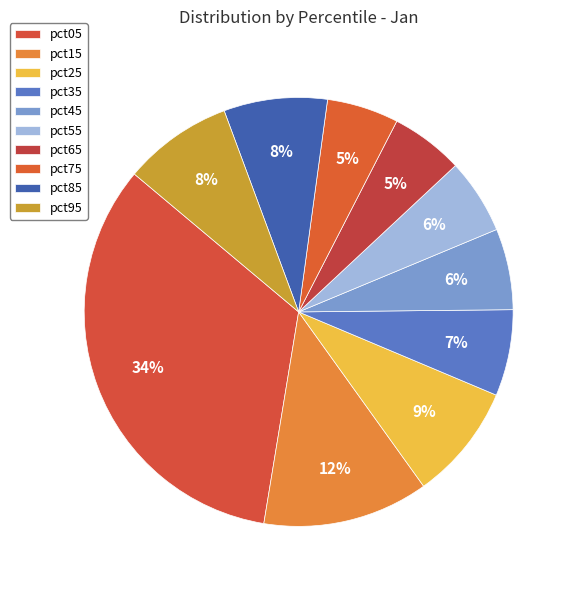

The pct95 slice represents 8% of the pie. True or false?

True